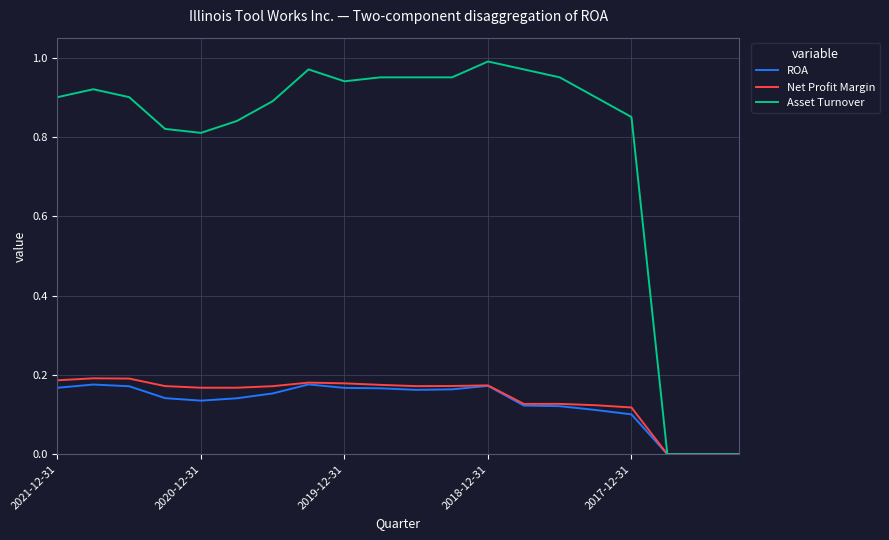

Which series has the largest total across all categories?

Asset Turnover